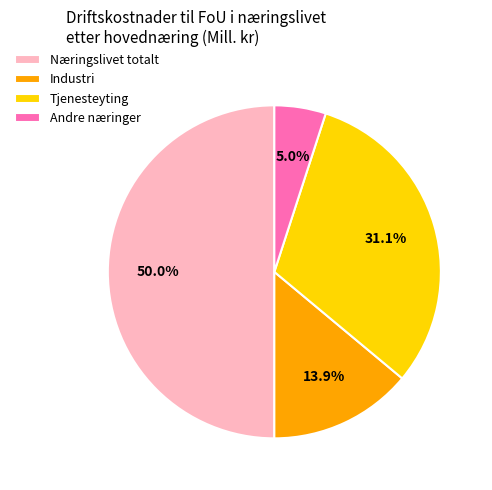

Does Industri account for over 50% of the chart?

No